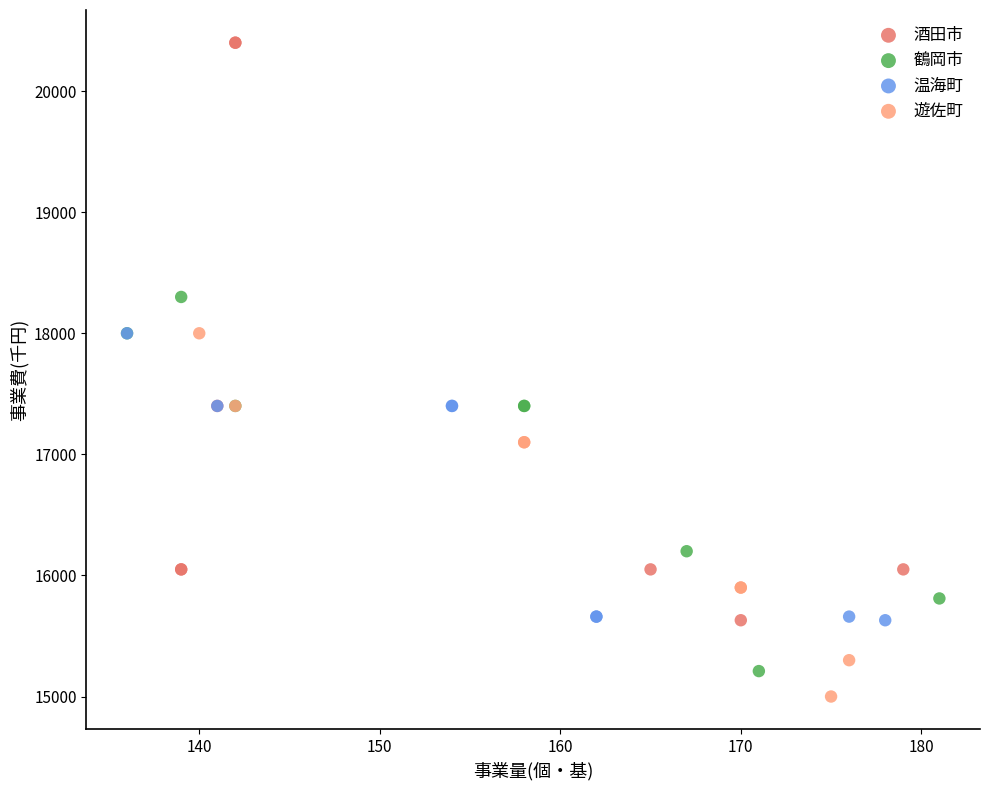

Which series has the largest Y range (max minus min)?

酒田市